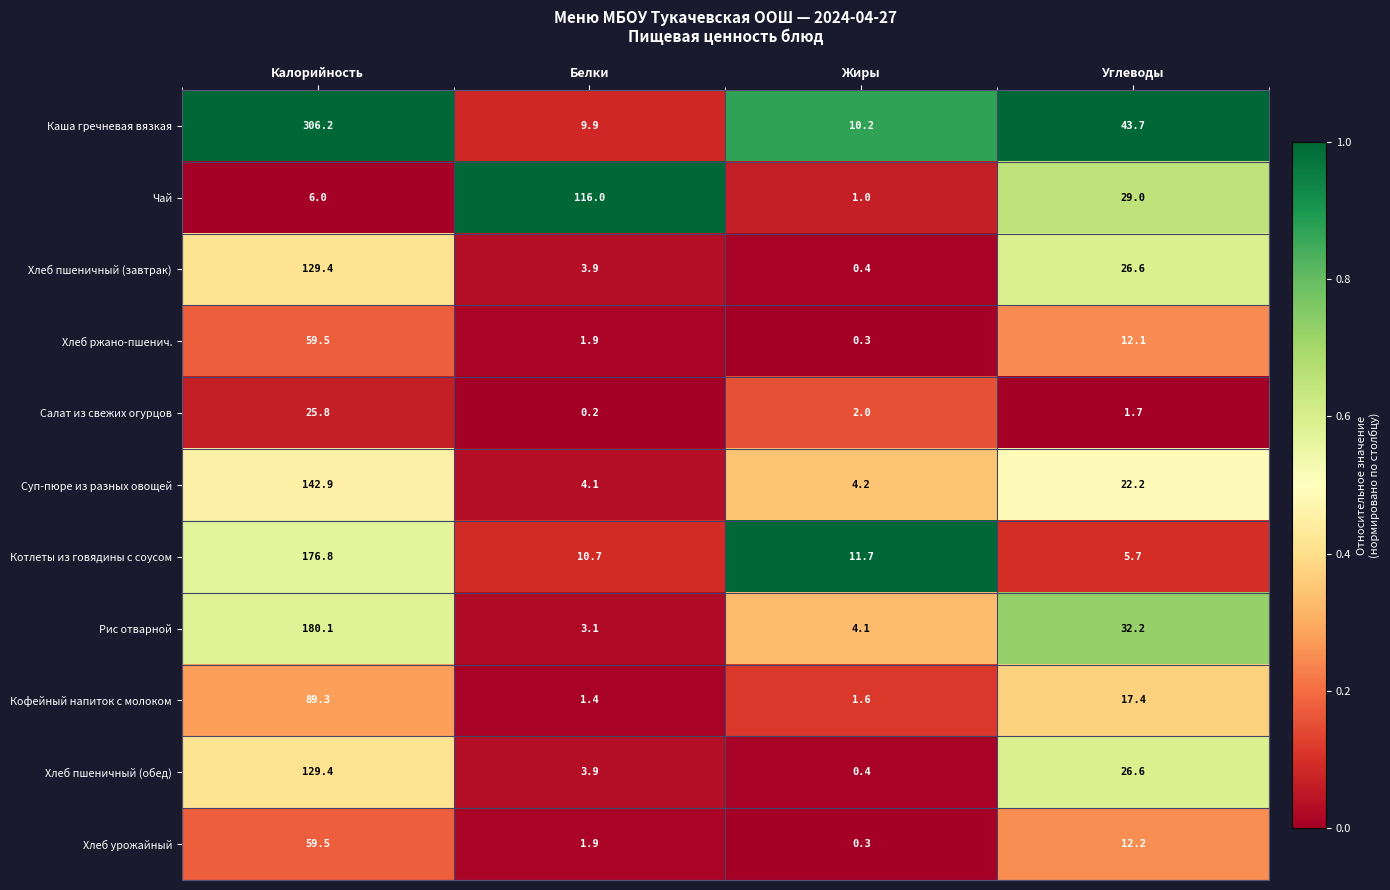

True or false: Кофейный напиток с молоком has a value of 17.4 at Углеводы.

True